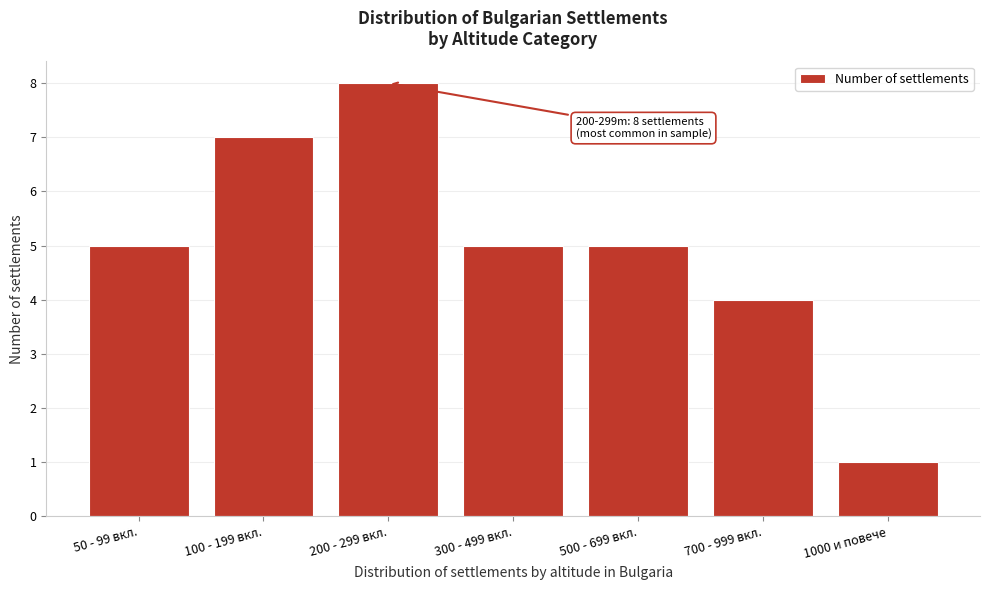

Reading right to left, transcribe all the data shown in this chart.

1	4	5	5	8	7	5